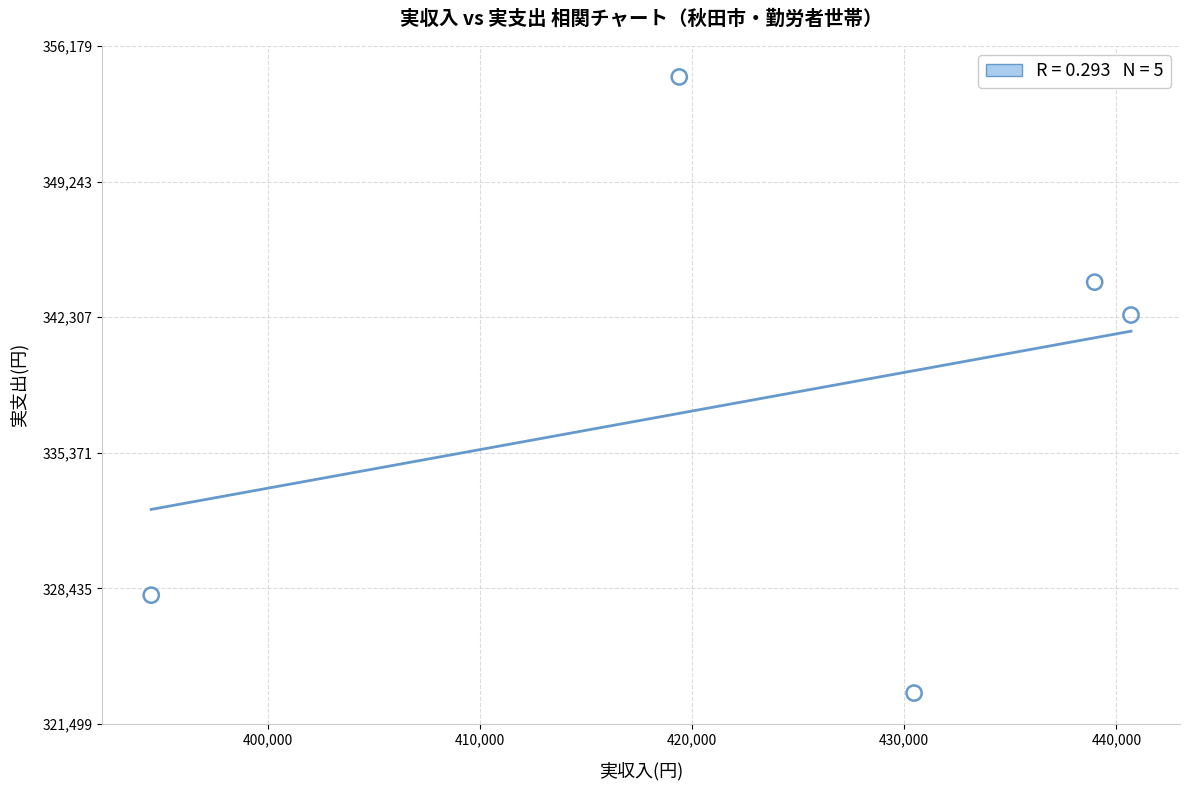

What is the average X value?

424810